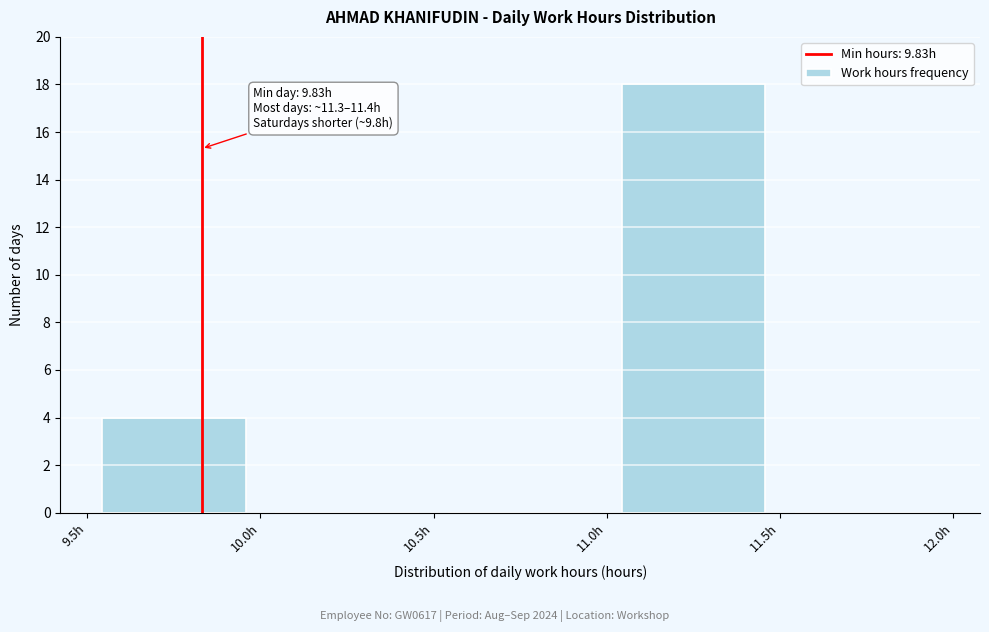

Over which range of the x-axis is the bar tallest?

11.0 to 11.5